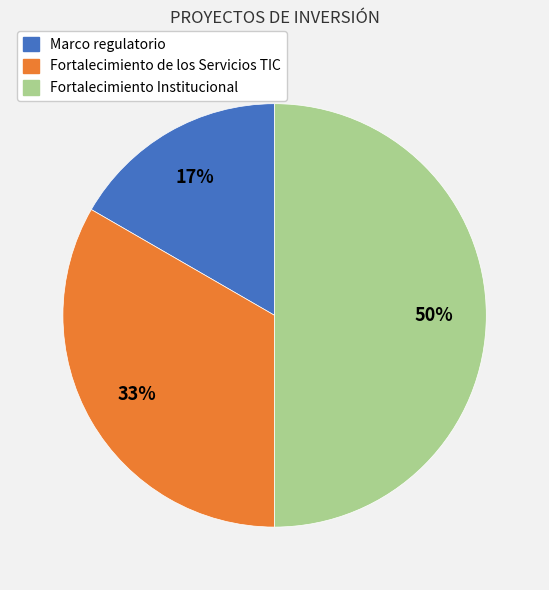

To the nearest percent, what percentage of the pie is Fortalecimiento de los Servicios TIC?

33%